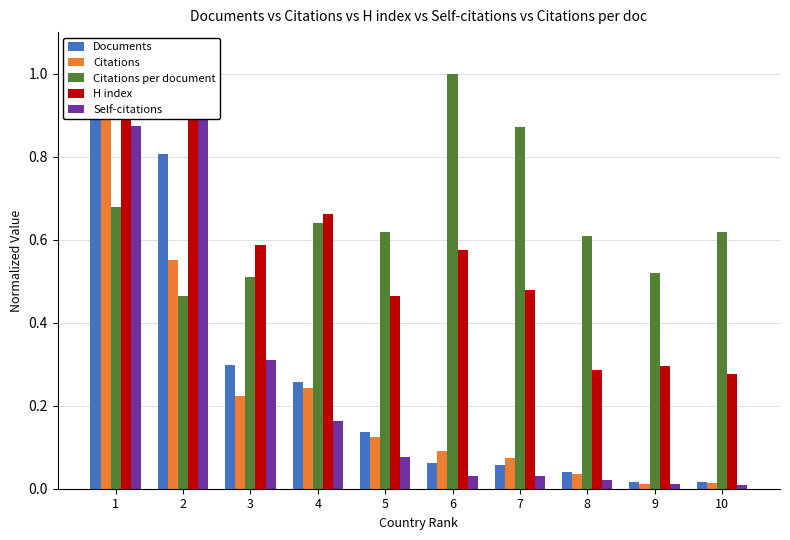

Is it true that H index equals 0.6 at 5?

False